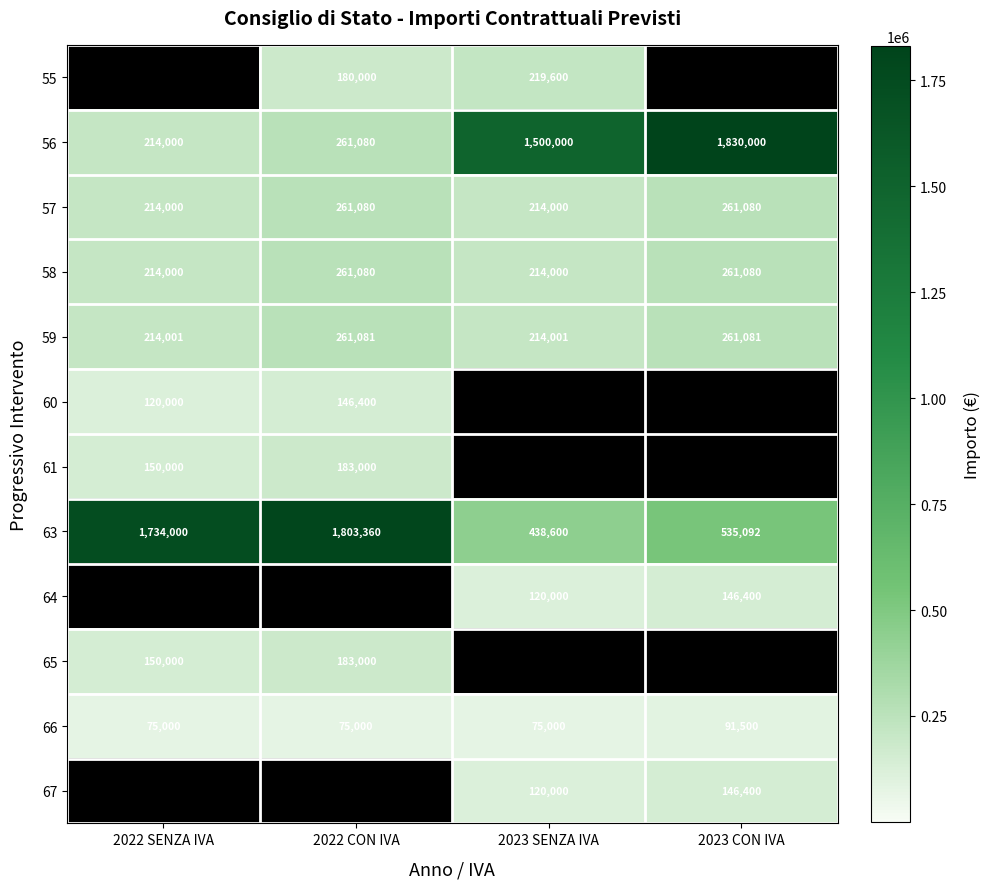

What is the difference between the 61 values at 2022 SENZA IVA and 2022 CON IVA?

33000